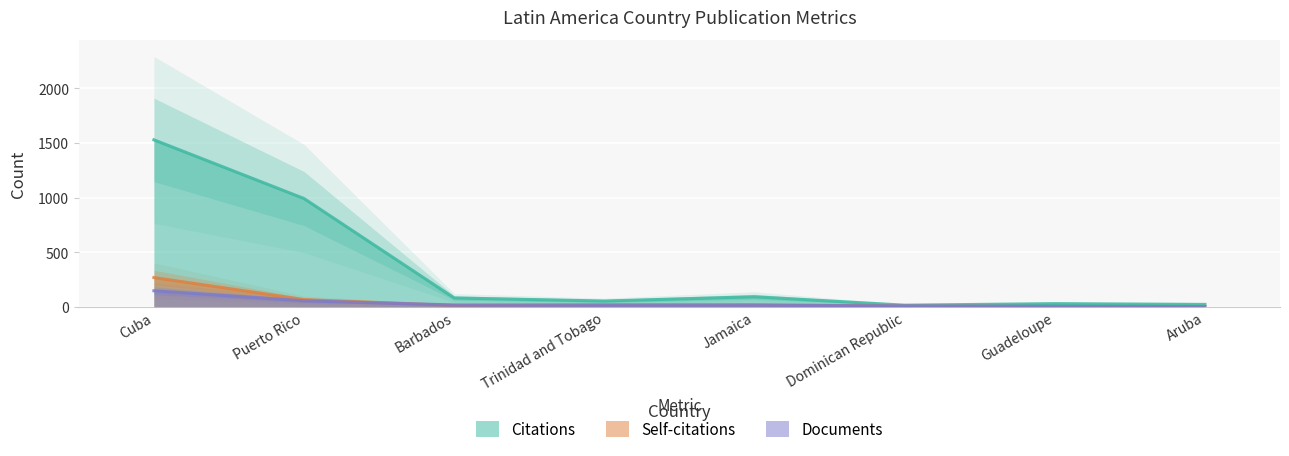

At which category does Self-citations reach its first local peak?

Jamaica